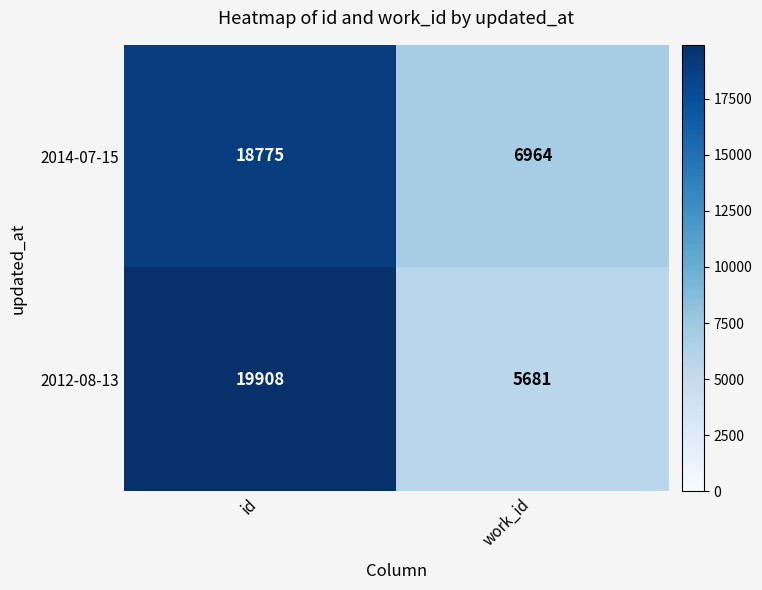

At which category is the sum across all series the highest?

id